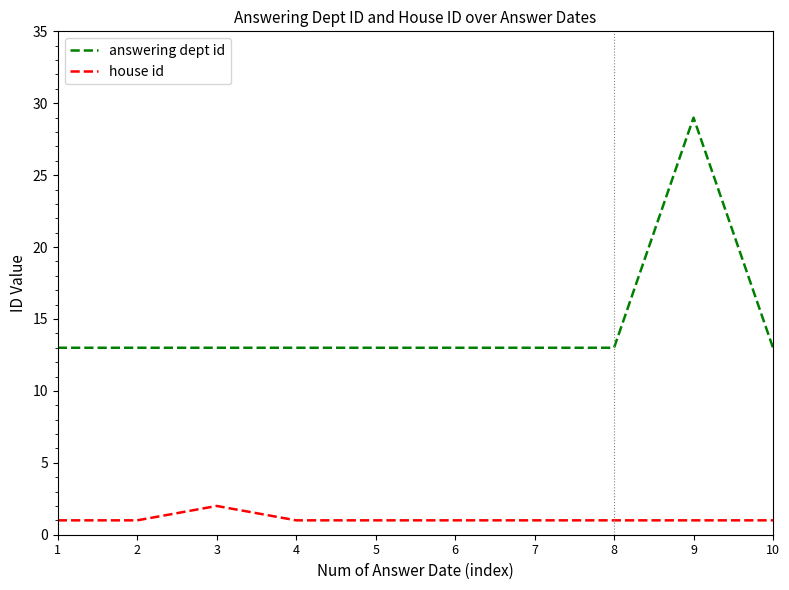

What is the difference between the maximum and minimum values in the answering dept id series?

16